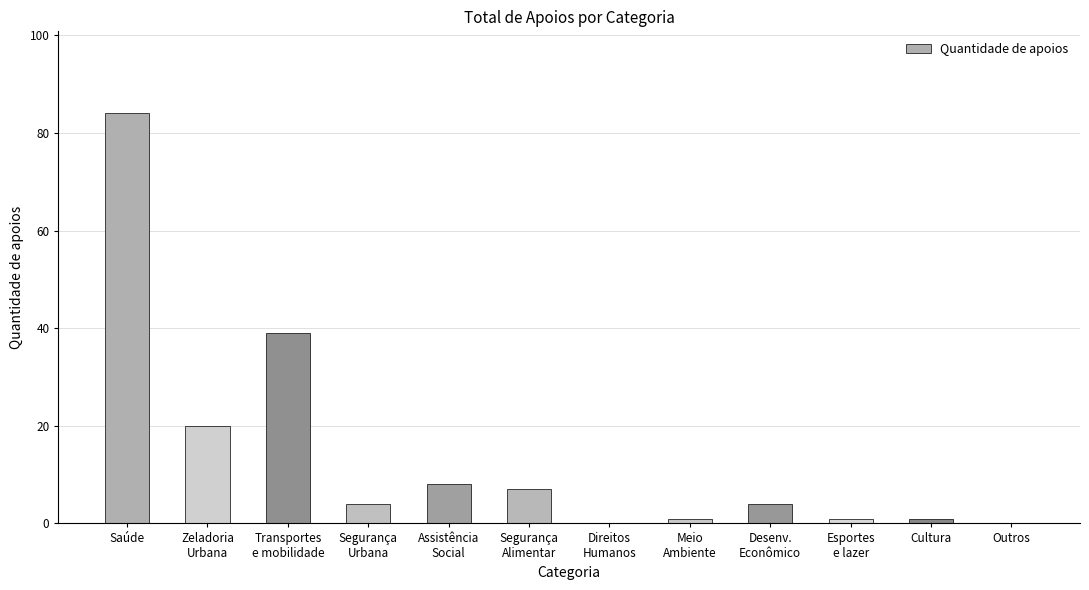

Between Zeladoria
Urbana and Desenv.
Econômico, which is larger?

Zeladoria
Urbana